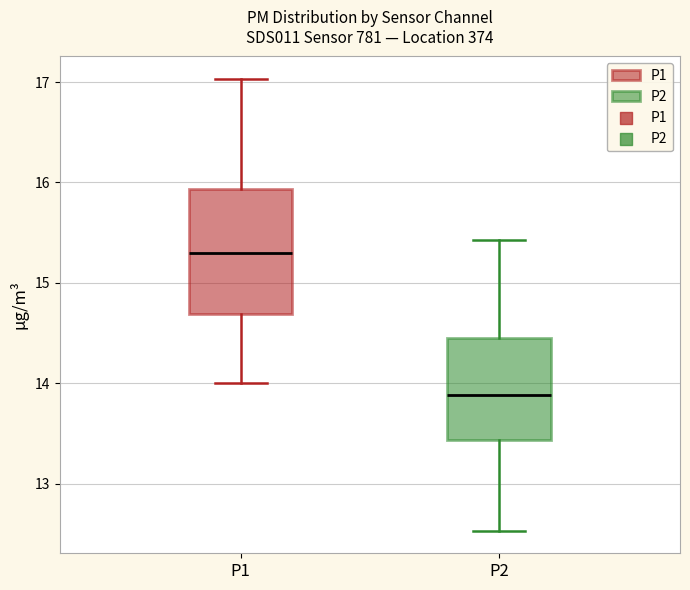

Where does the median line of the box for P1 sit on the y-axis? The values are not printed on the chart, so give them approximately, as read against the axis.

15.3